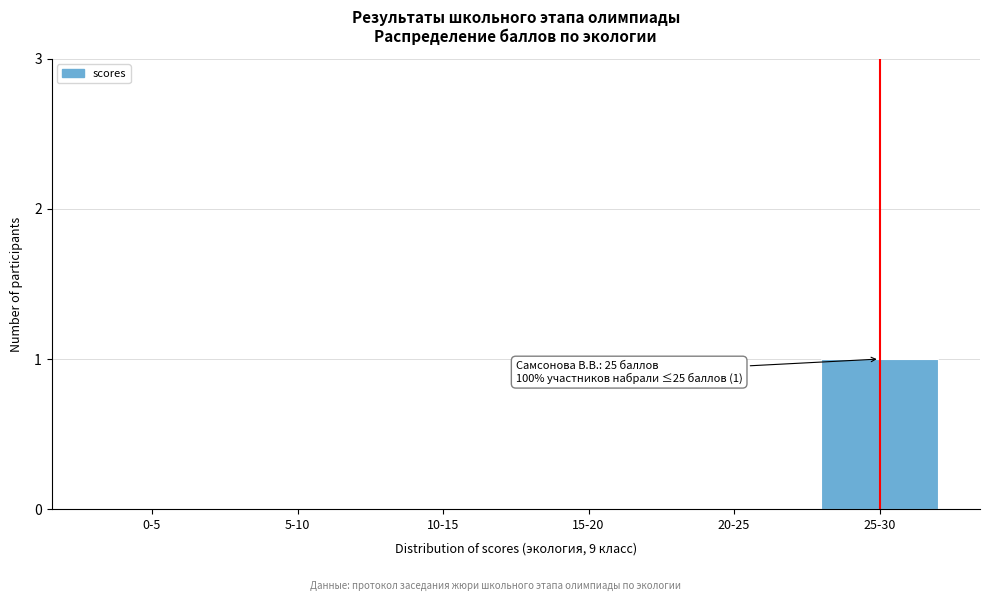

Reading left to right, transcribe all the data shown in this chart.

0-5=0	5-10=0	10-15=0	15-20=0	20-25=0	25-30=1